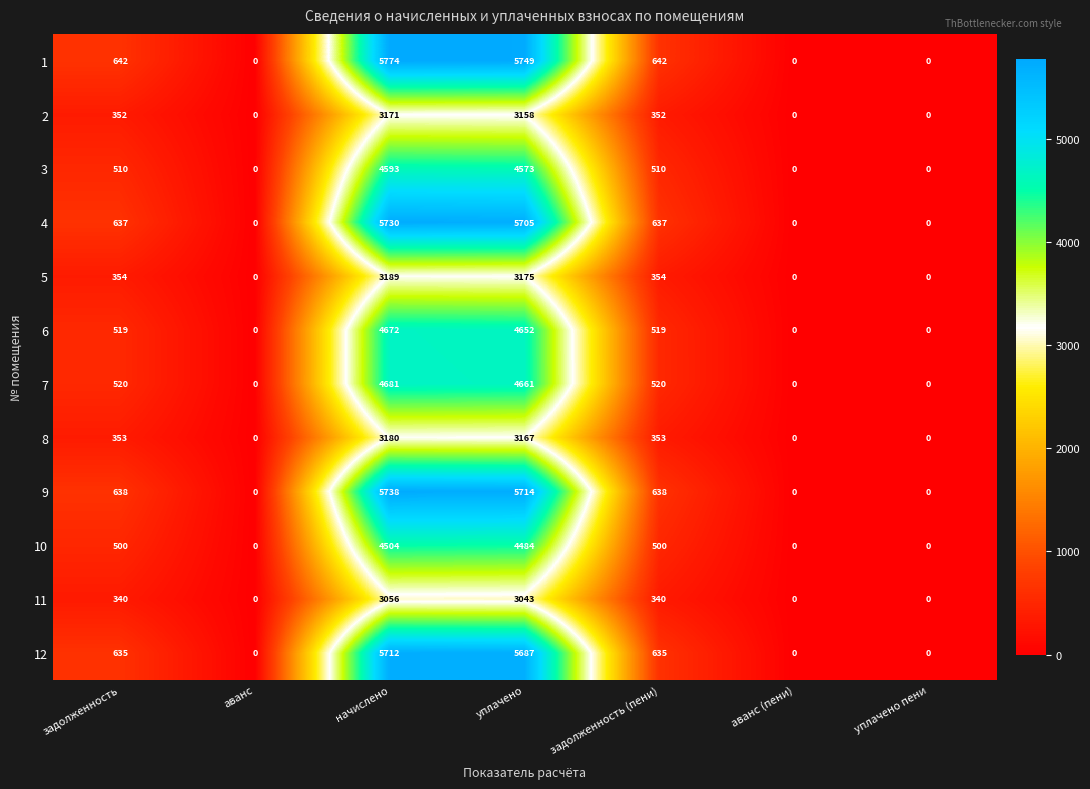

Which series has the widest spread of values?

1